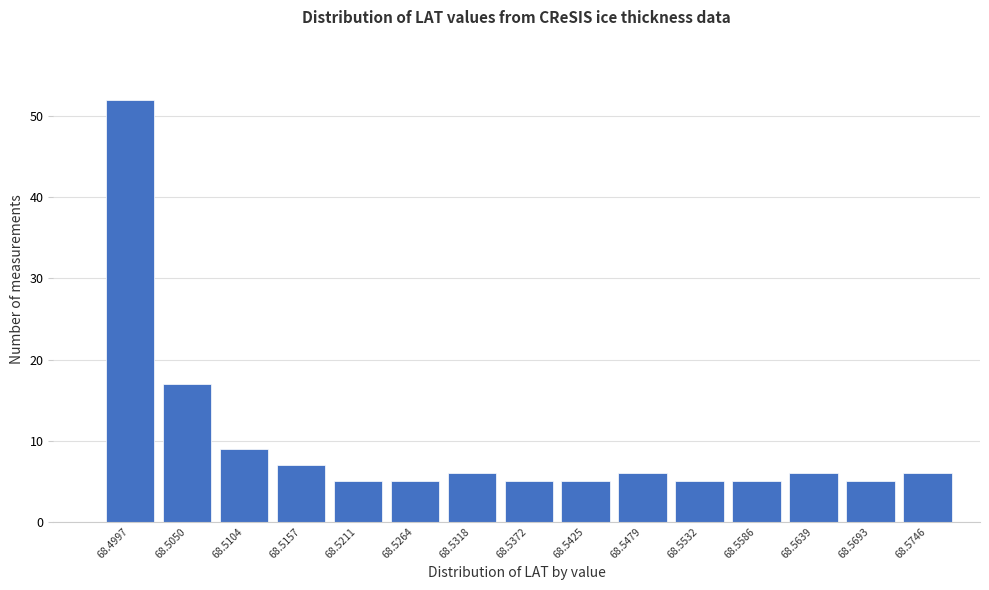

Reading left to right, what are all the values shown in this chart?

52	17	9	7	5	5	6	5	5	6	5	5	6	5	6